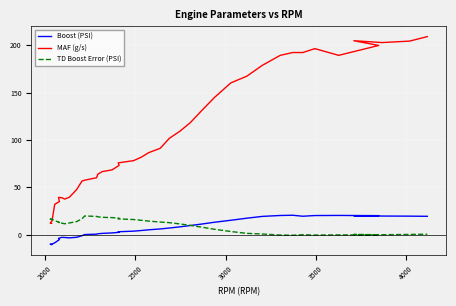

True or false: Boost (PSI) and MAF (g/s) cross at least once.

False